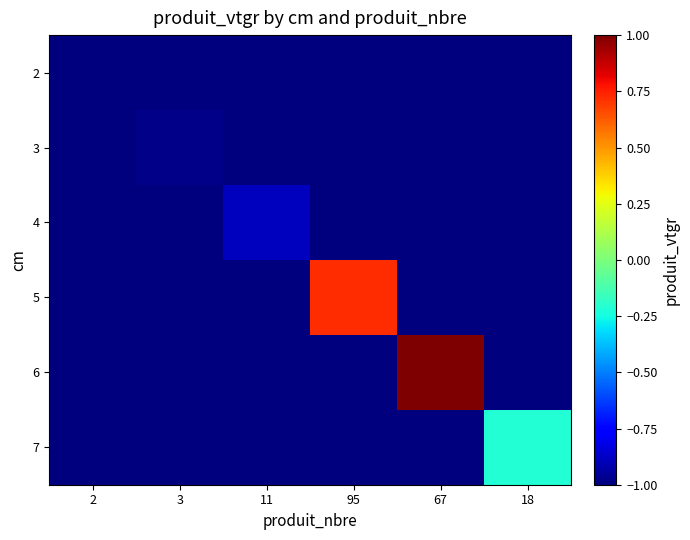

Reading left to right, what are all the values shown in this chart?

2: 2=-1.0	3=-1.0	11=-1.0	95=-1.0	67=-1.0	18=-1.0
3: 2=-1.0	3=-1.0	11=-1.0	95=-1.0	67=-1.0	18=-1.0
4: 2=-1.0	3=-1.0	11=-0.9	95=-1.0	67=-1.0	18=-1.0
5: 2=-1.0	3=-1.0	11=-1.0	95=0.7	67=-1.0	18=-1.0
6: 2=-1.0	3=-1.0	11=-1.0	95=-1.0	67=1.0	18=-1.0
7: 2=-1.0	3=-1.0	11=-1.0	95=-1.0	67=-1.0	18=-0.2